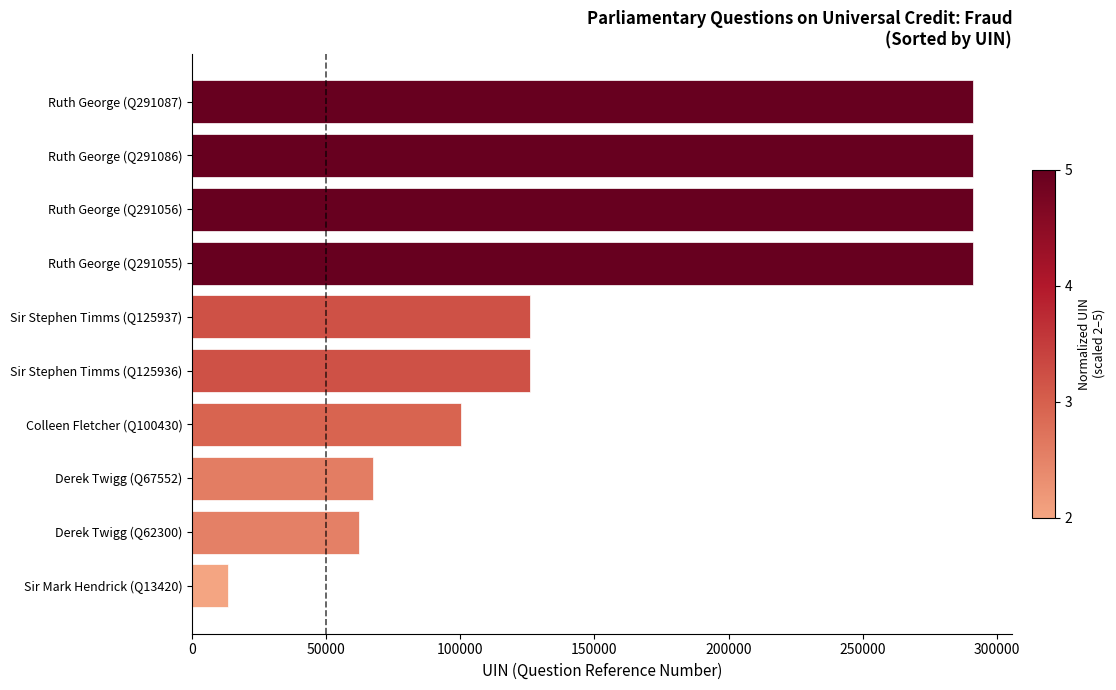

What is the ratio of the value at Ruth George (Q291087) to the value at Ruth George (Q291056)?

1.0